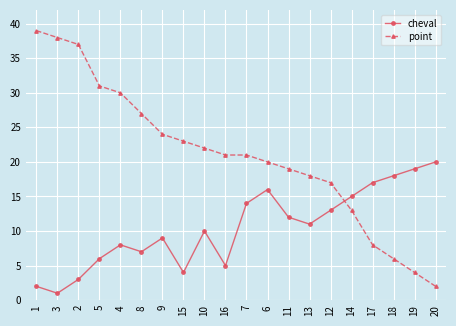

In cheval, how many points are lower than both neighbors (excluding endpoints)?

5